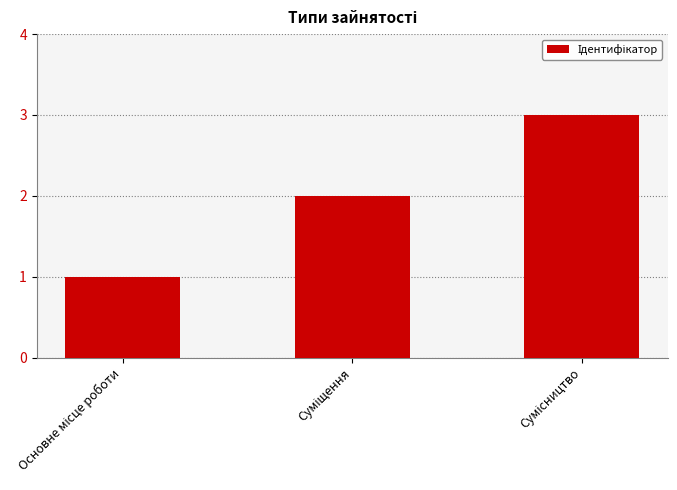

How many categories are shown in the chart?

3